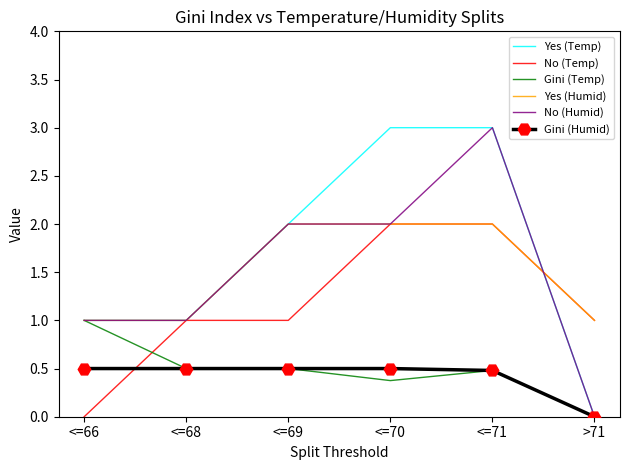

Is it true that Yes (Temp) equals 1.0 at <=66?

True